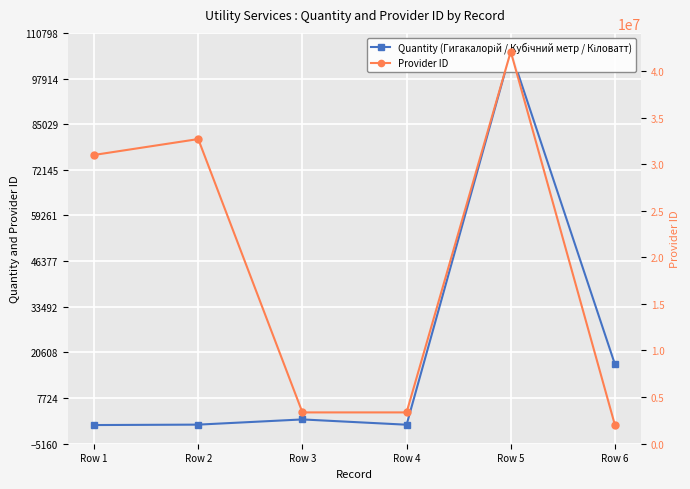

What is the sum of all Provider ID values?

114420354.0